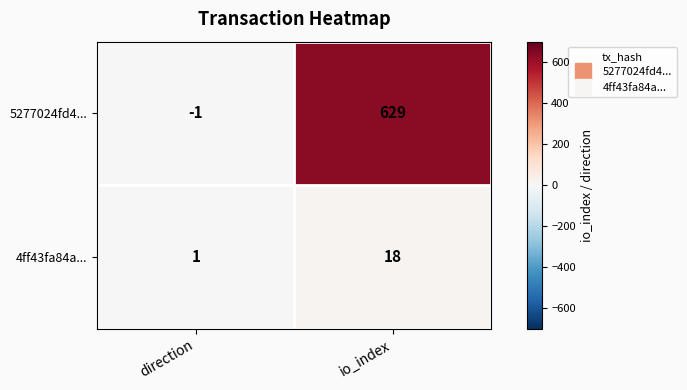

Reading left to right, extract all data points from this chart.

5277024fd4...: direction=-1	io_index=629
4ff43fa84a...: direction=1	io_index=18